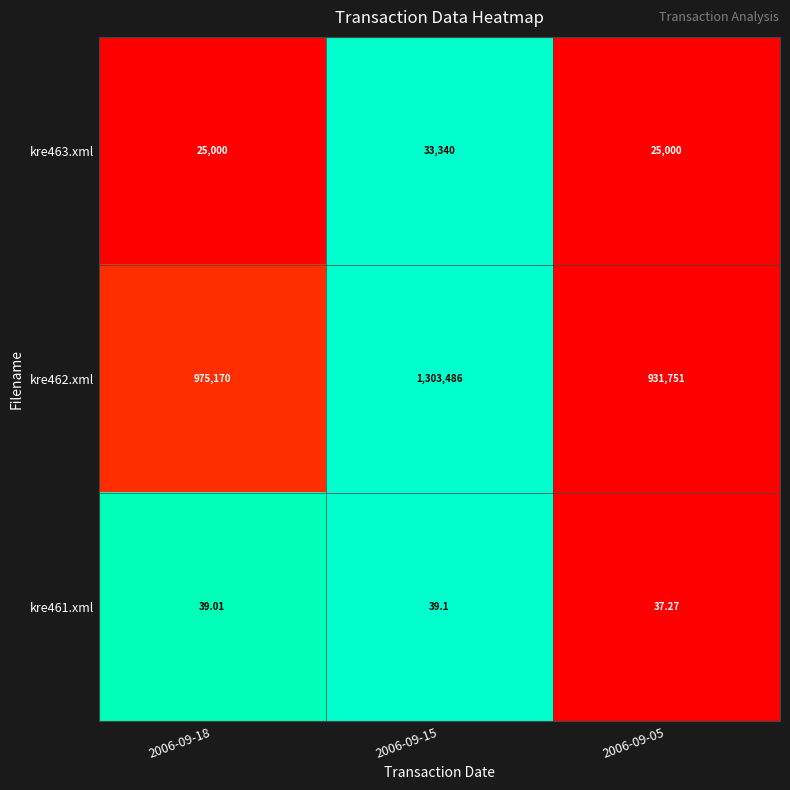

Is the value of kre463.xml at 2006-09-05 greater than the value of kre462.xml at 2006-09-15?

No